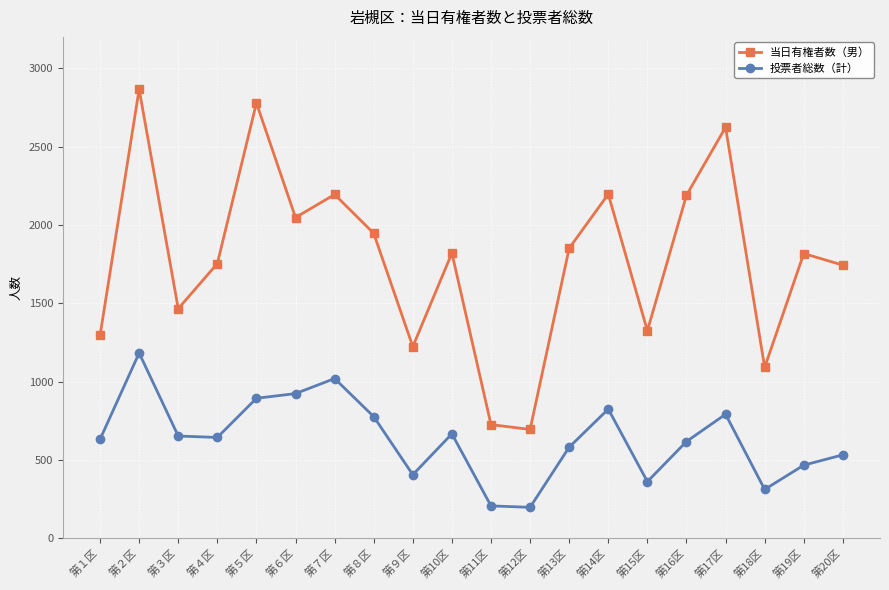

The value of 投票者総数（計） at 第５区 is 1261. True or false?

False